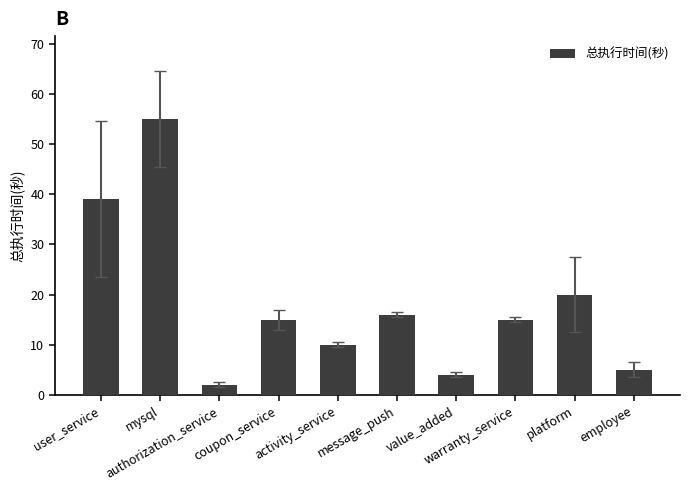

What is the greatest value displayed?

55